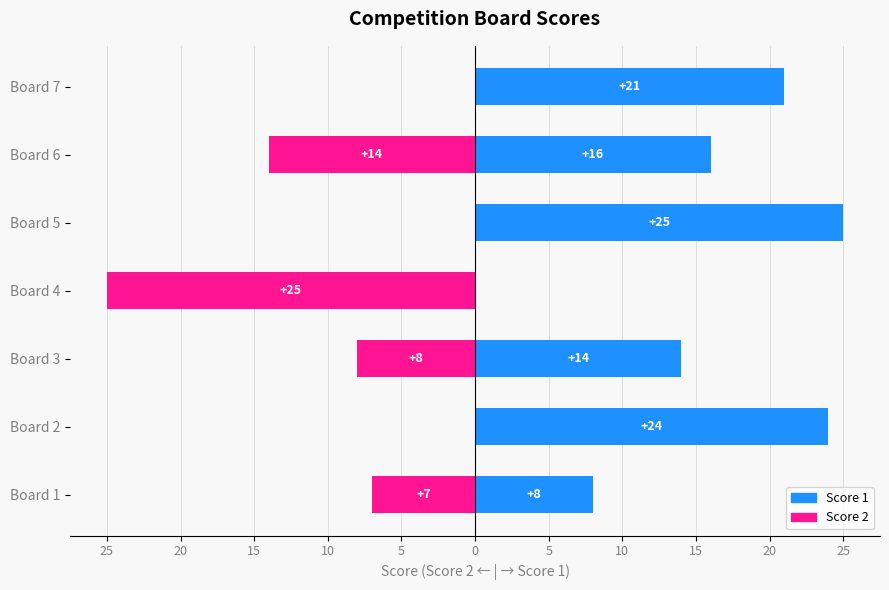

Is it true that Score 1 equals 8 at Board 4?

False